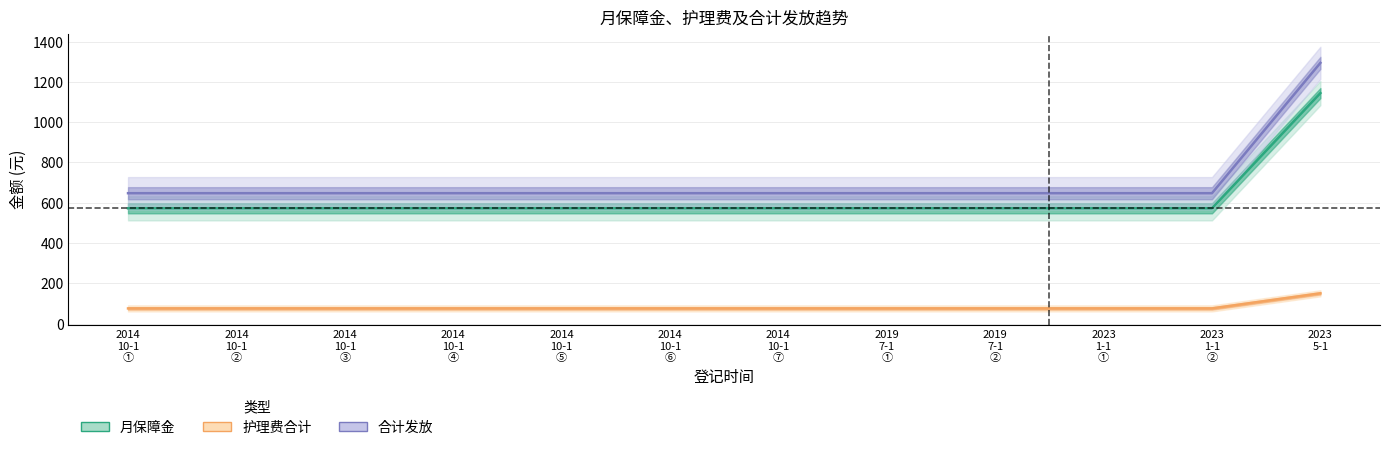

Which series has the widest spread of values?

合计发放